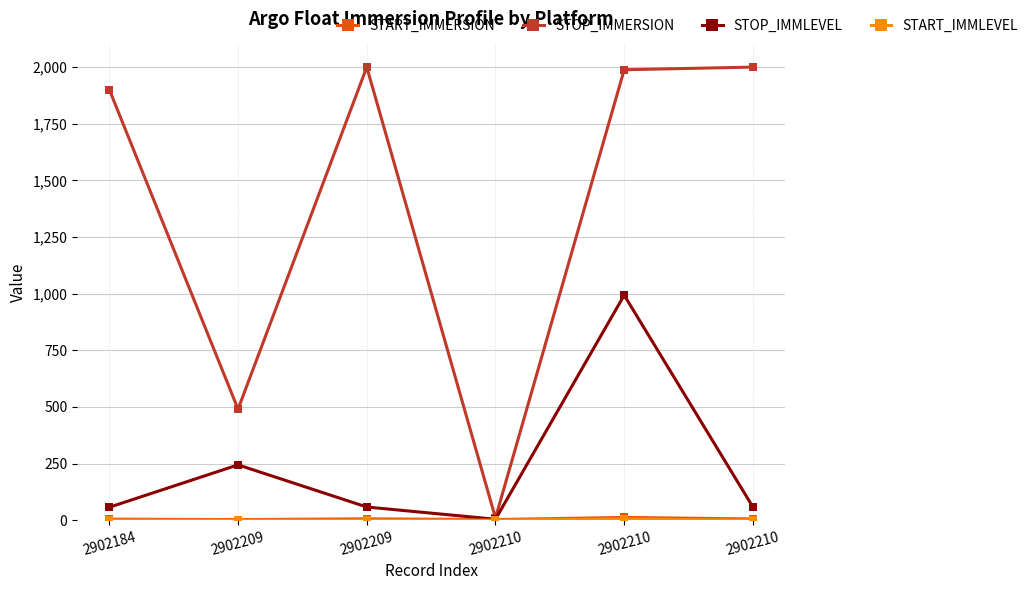

Which series has the largest total across all categories?

STOP_IMMERSION